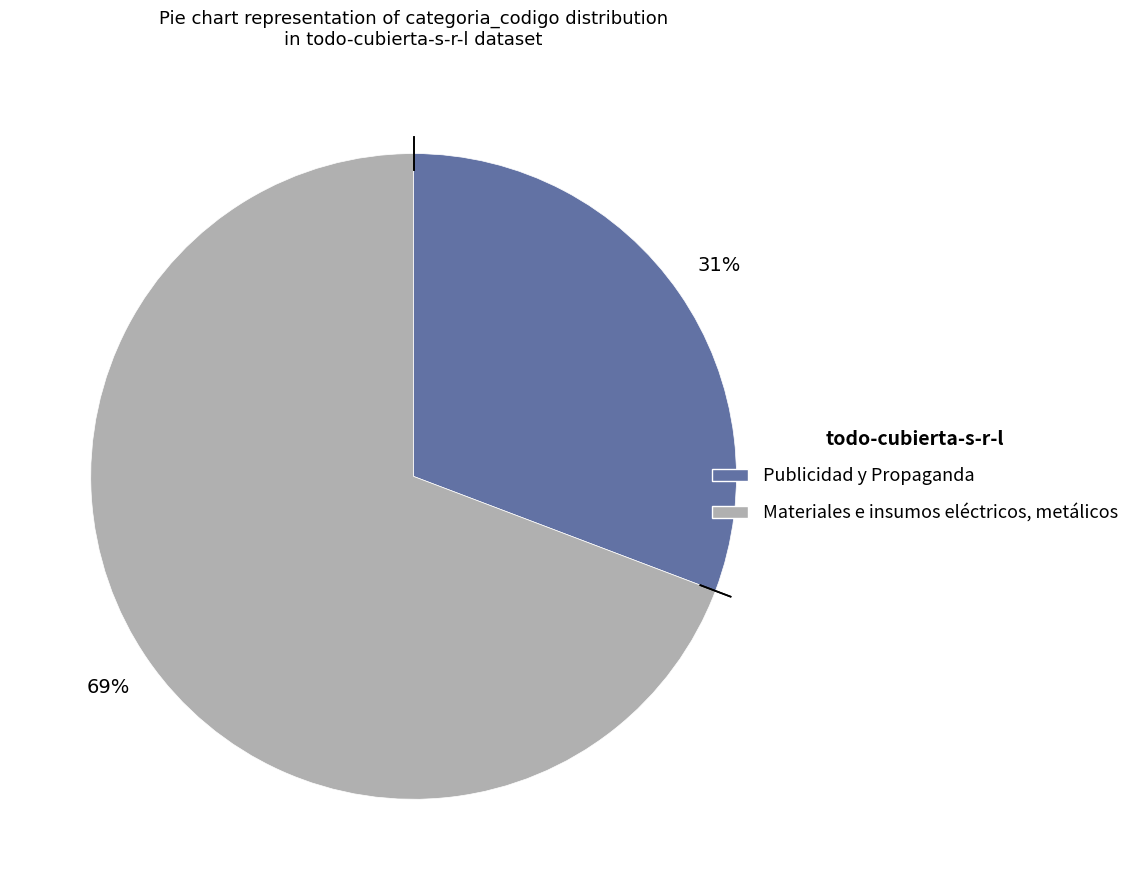

Is the sum of Materiales e insumos eléctricos, metálicos and Publicidad y Propaganda greater than half?

Yes